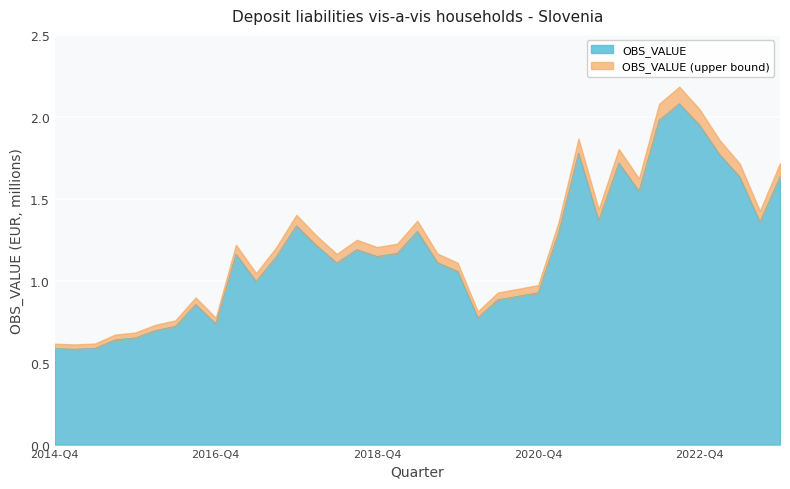

Reading left to right, what are all the values shown in this chart?

2014-Q4=0.6	2015-Q1=0.6	2015-Q2=0.6	2015-Q3=0.6	2015-Q4=0.7	2016-Q1=0.7	2016-Q2=0.7	2016-Q3=0.9	2016-Q4=0.7	2017-Q1=1.2	2017-Q2=1.0	2017-Q3=1.1	2017-Q4=1.3	2018-Q1=1.2	2018-Q2=1.1	2018-Q3=1.2	2018-Q4=1.1	2019-Q1=1.2	2019-Q2=1.3	2019-Q3=1.1	2019-Q4=1.1	2020-Q1=0.8	2020-Q2=0.9	2020-Q3=0.9	2020-Q4=0.9	2021-Q1=1.3	2021-Q2=1.8	2021-Q3=1.4	2021-Q4=1.7	2022-Q1=1.5	2022-Q2=2.0	2022-Q3=2.1	2022-Q4=1.9	2023-Q1=1.8	2023-Q2=1.6	2023-Q3=1.4	2023-Q4=1.6